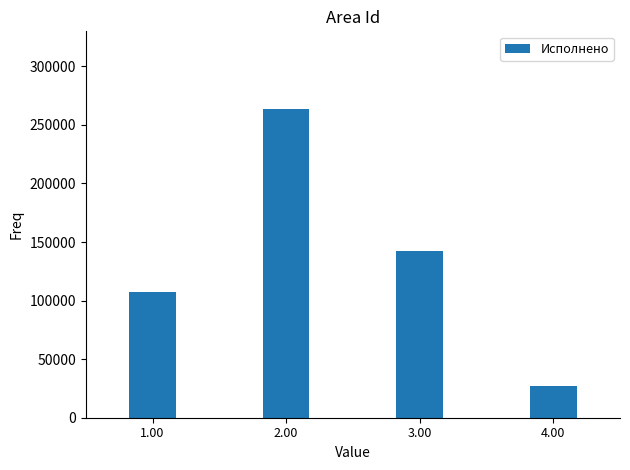

What is the greatest value displayed?

263918.5